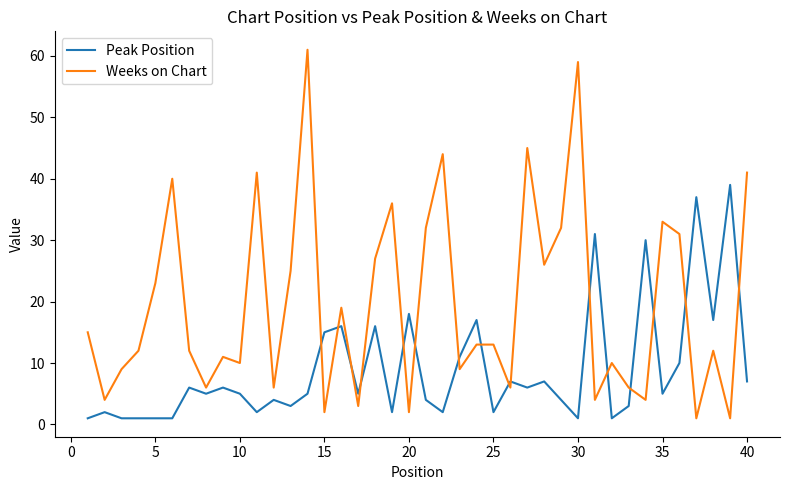

Does the chart have visible grid lines?

No